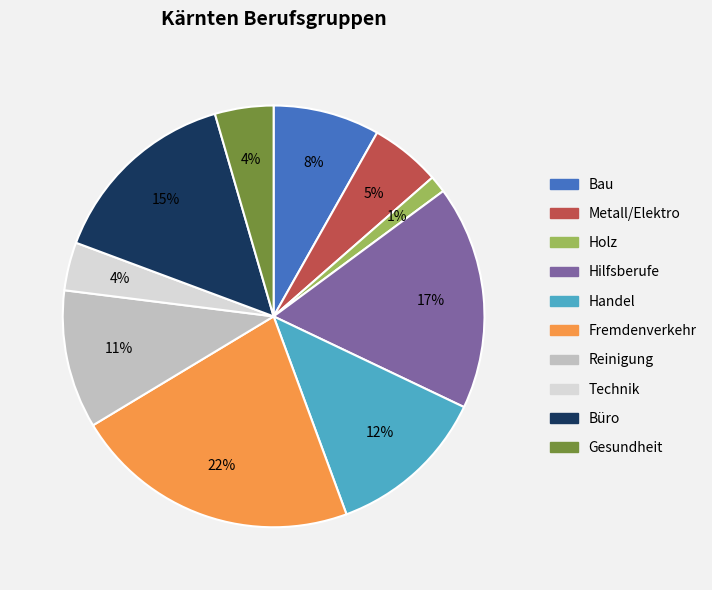

To the nearest percent, what portion does Bau represent?

8%